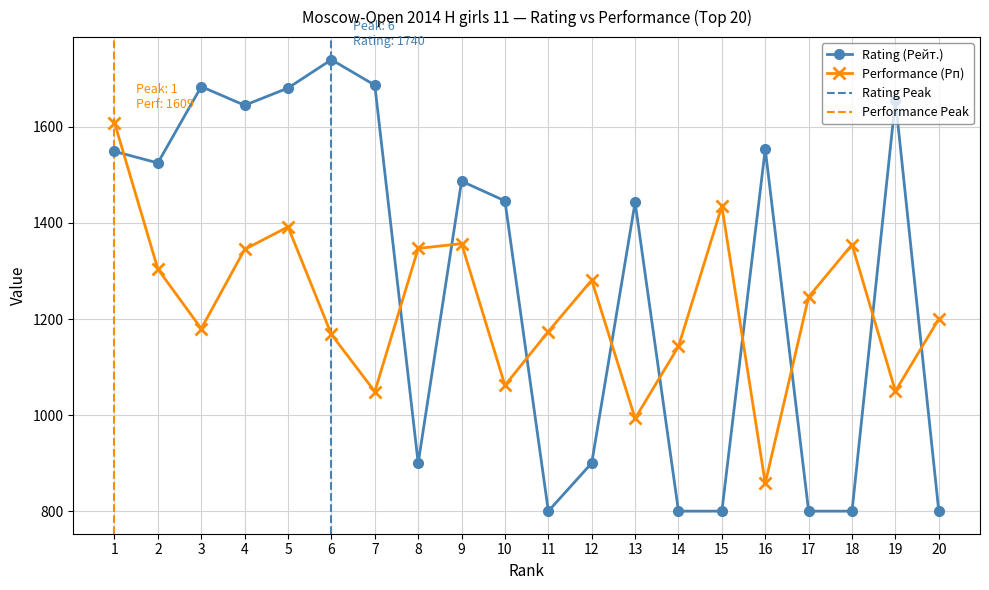

How many values in the Performance (Рп) series are below 1246?

10